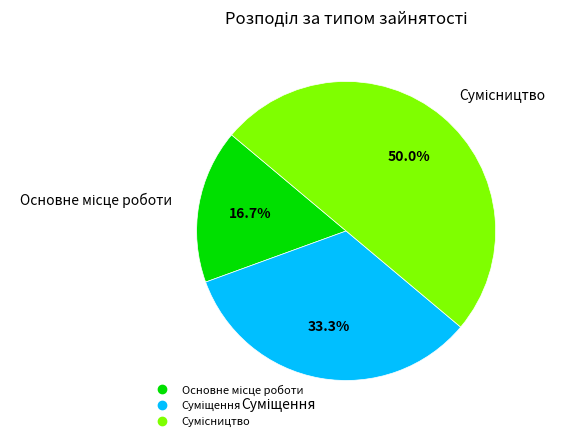

Is Сумісництво the majority of the pie?

No